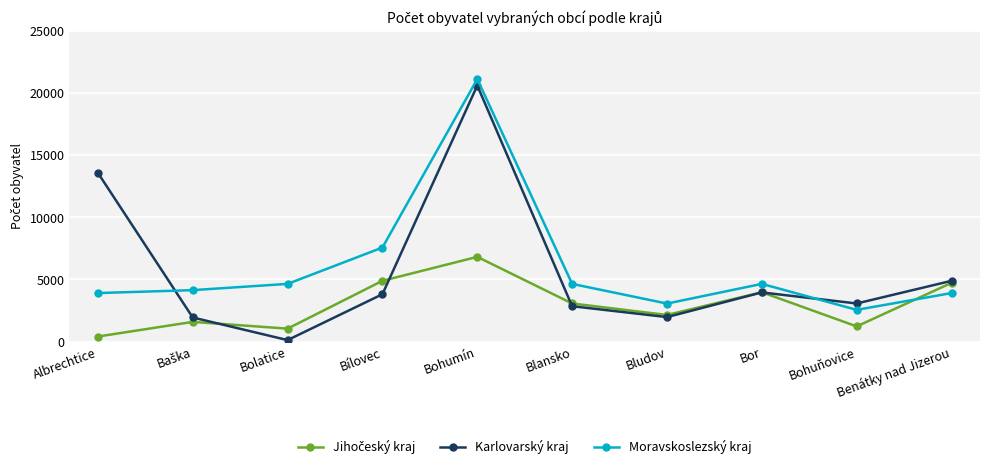

What is the difference between the highest and lowest values at Bolatice?

4522